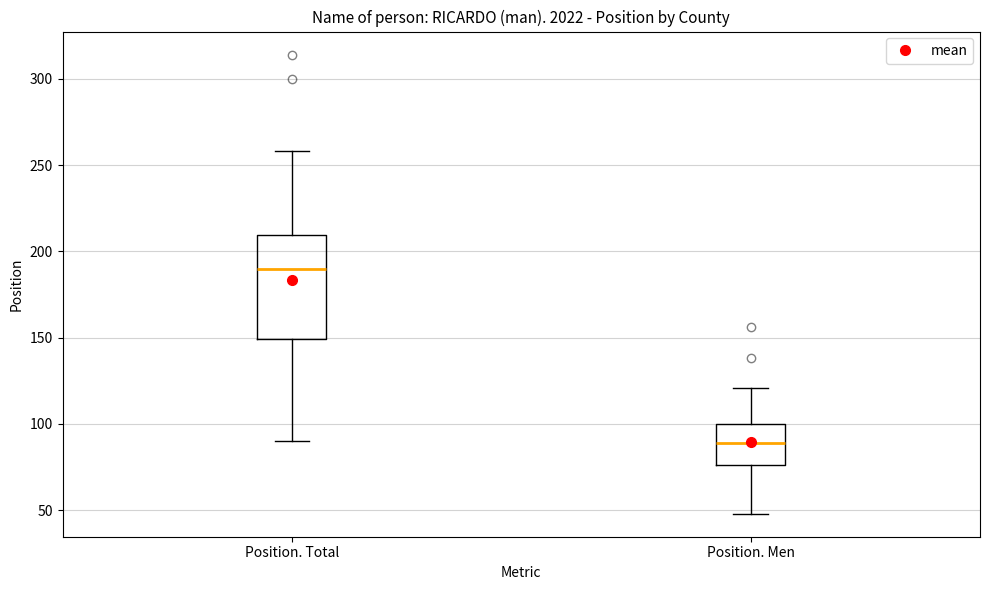

Comparing the boxes themselves (not the whiskers), which one is the tallest?

Position. Total